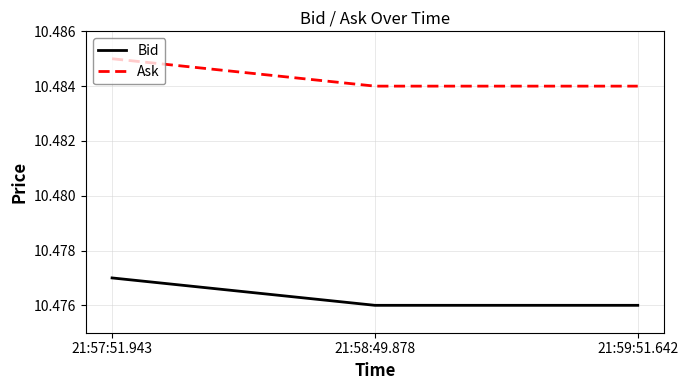

Which category has the highest value in the Ask series?

21:57:51.943